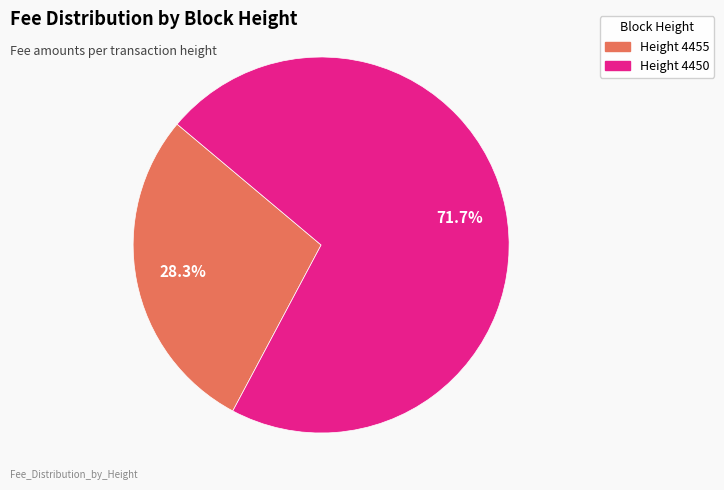

Combined, do Height 4455 and Height 4450 account for over 50%?

Yes